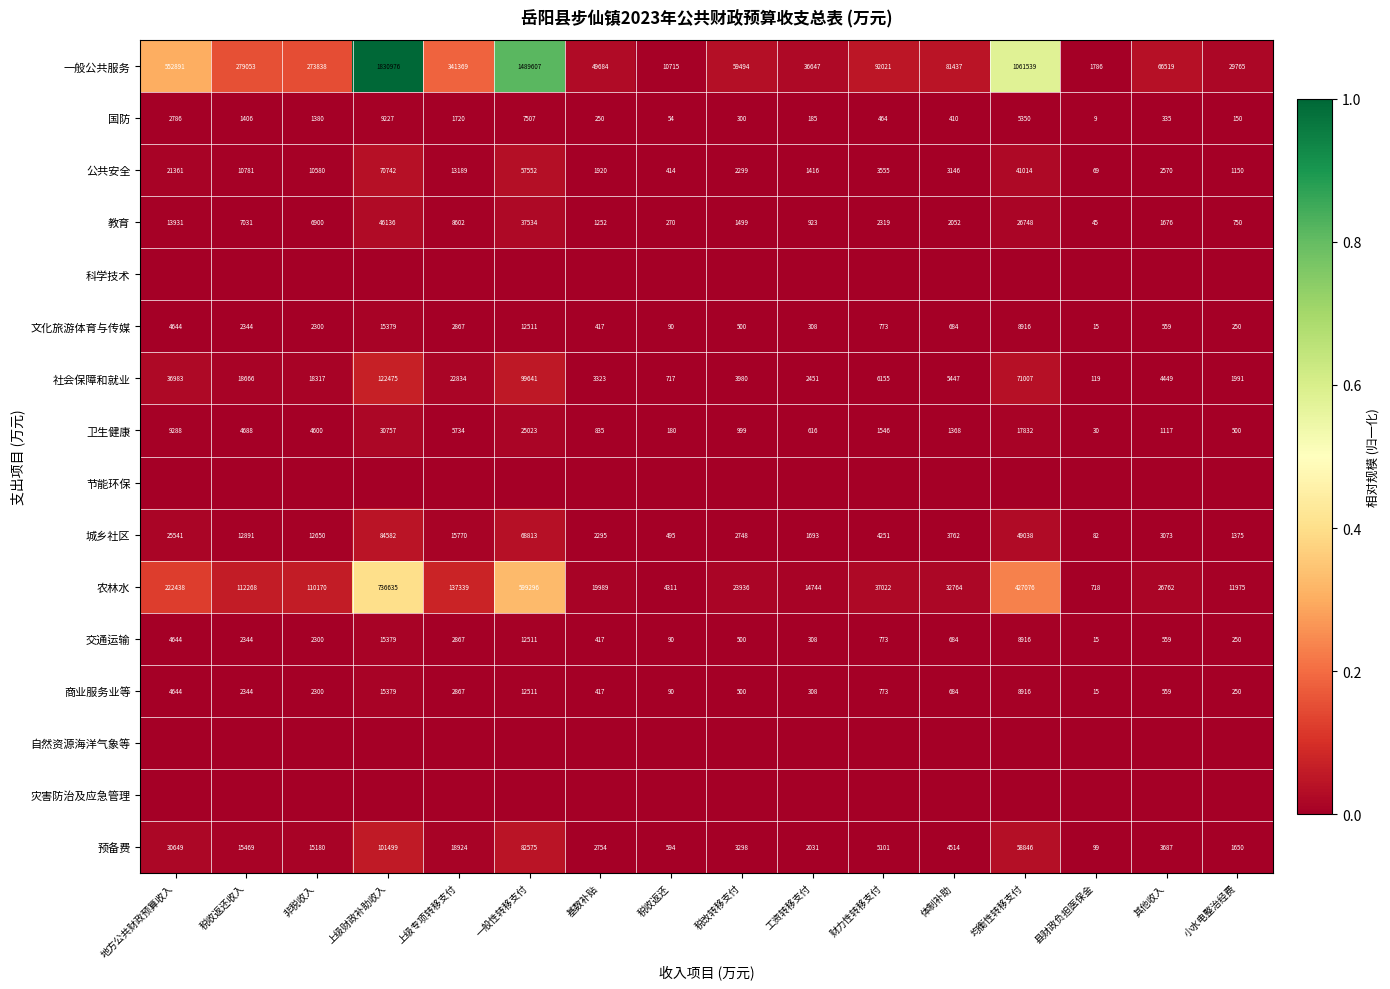

At which label does 一般公共服务 reach its peak?

上级财政补助收入